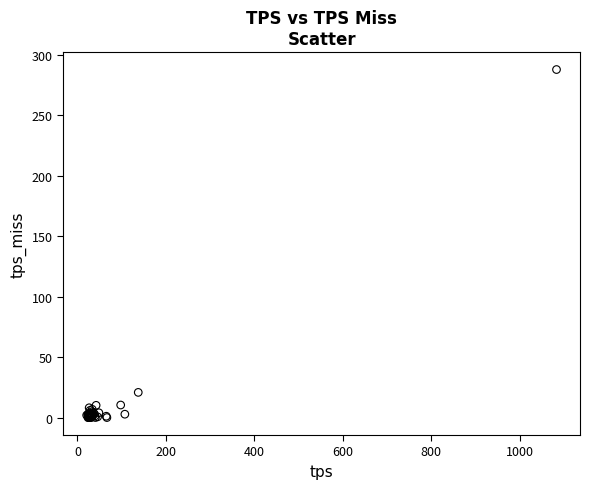

What Y value in the scatter plot is closest to 144?

20.9